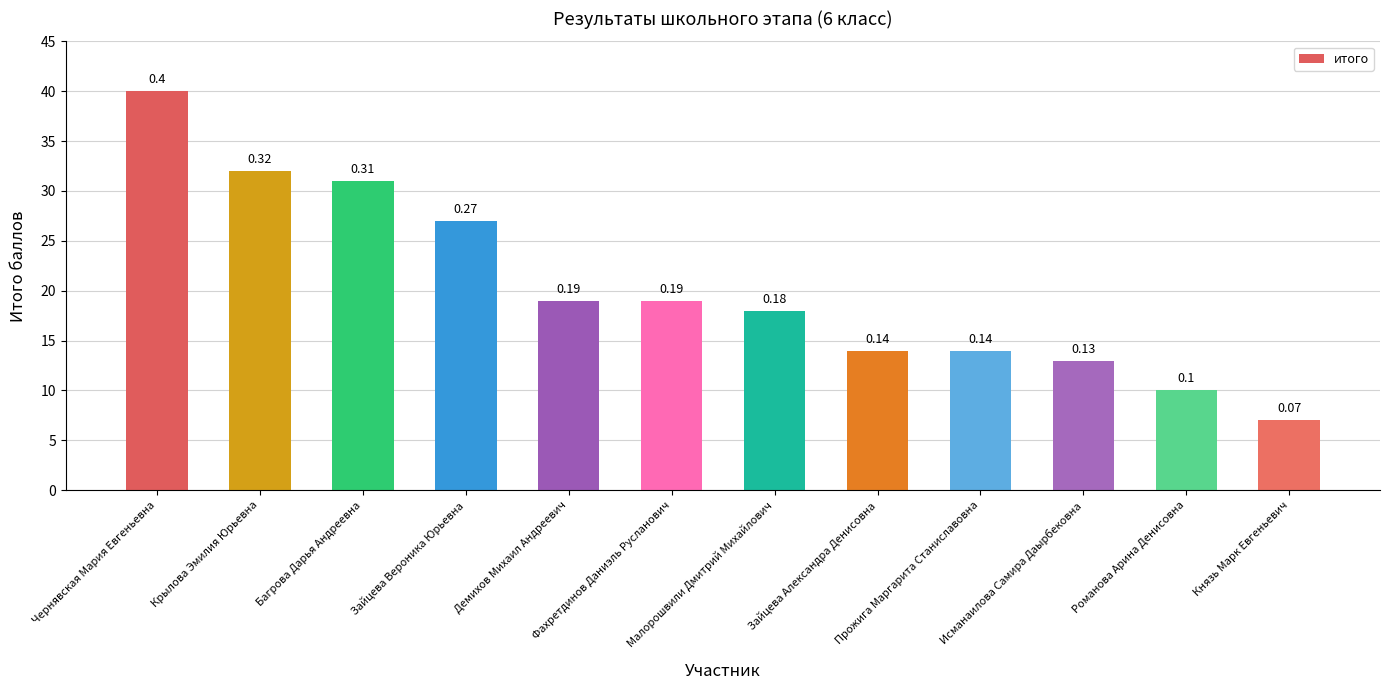

Are the bars horizontal?

No